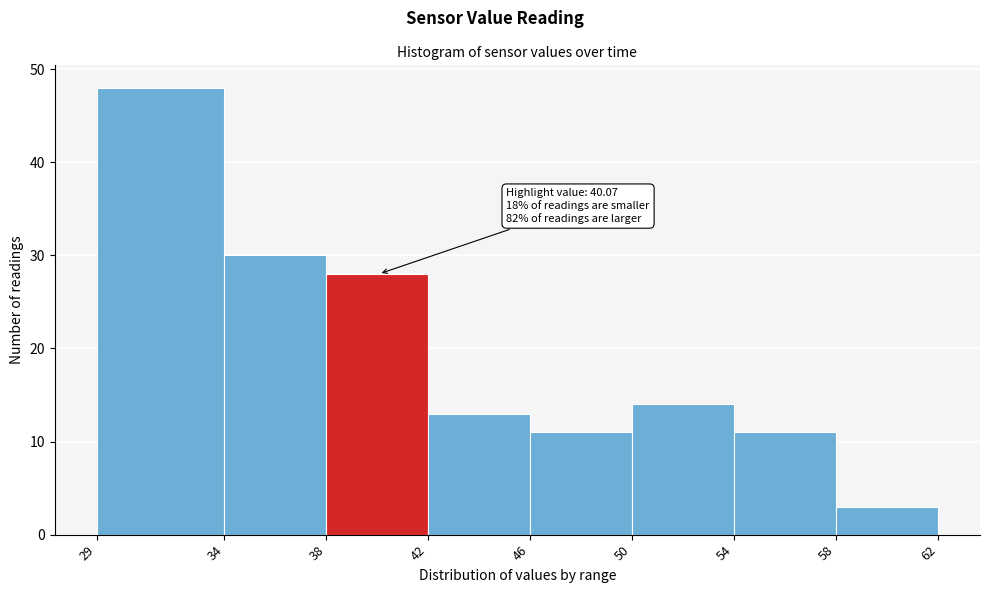

Over which range of the x-axis is the bar tallest?

29 to 34